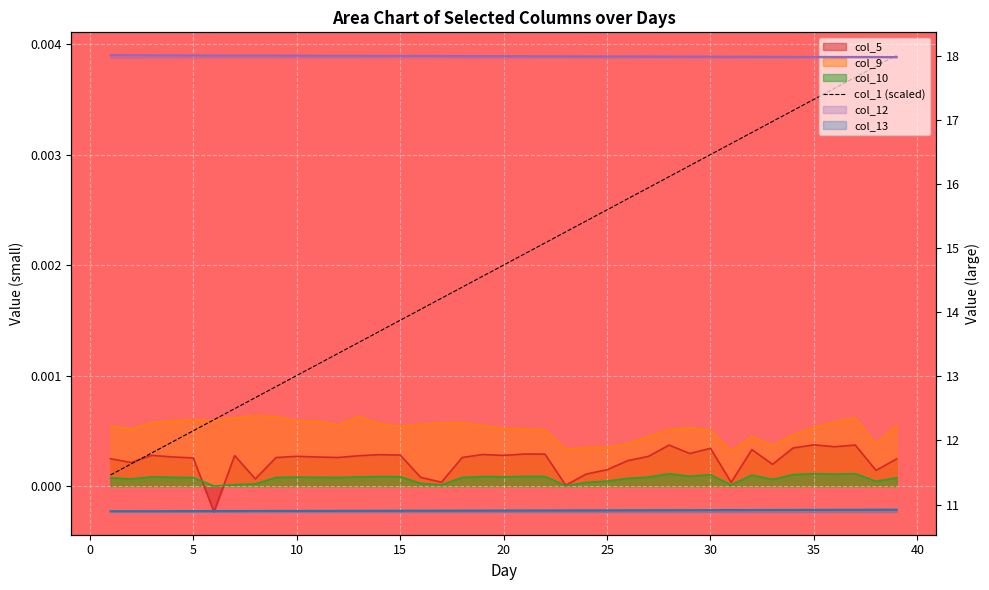

Does the chart display data point markers on the line(s)?

No